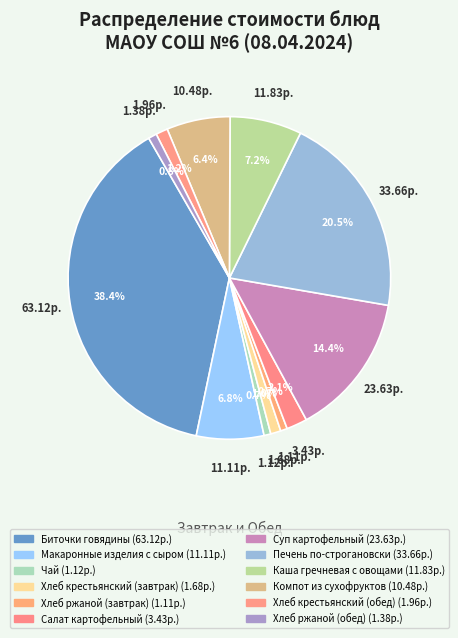

Is Компот из сухофруктов the majority of the pie?

No